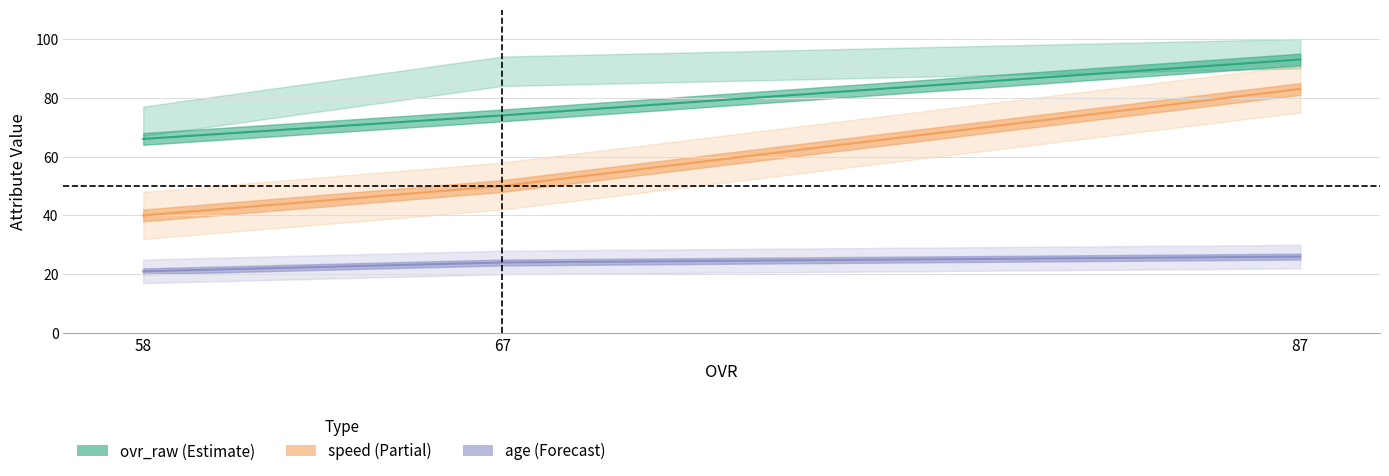

Where does the ovr_raw series first go above 24?

87